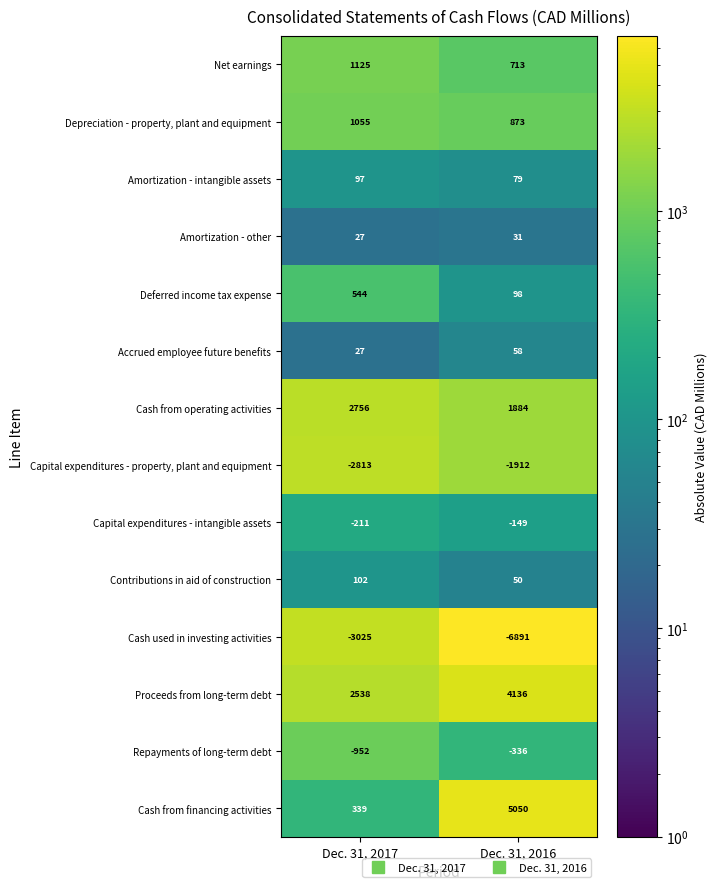

What is the total value across all series at Dec. 31, 2017?

1609